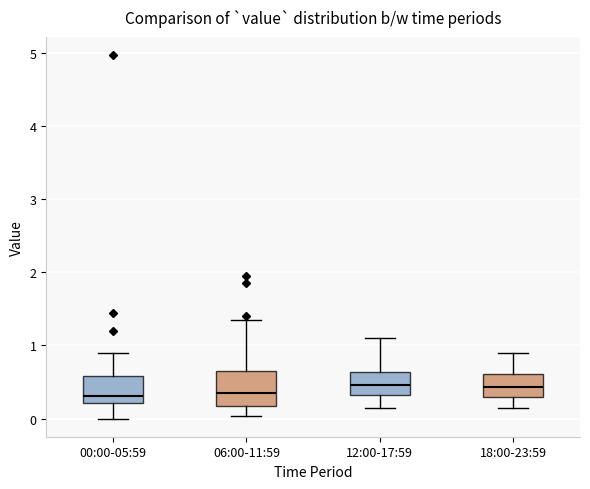

Where does the median line of the box for 12:00-17:59 sit on the y-axis? The values are not printed on the chart, so give them approximately, as read against the axis.

0.5